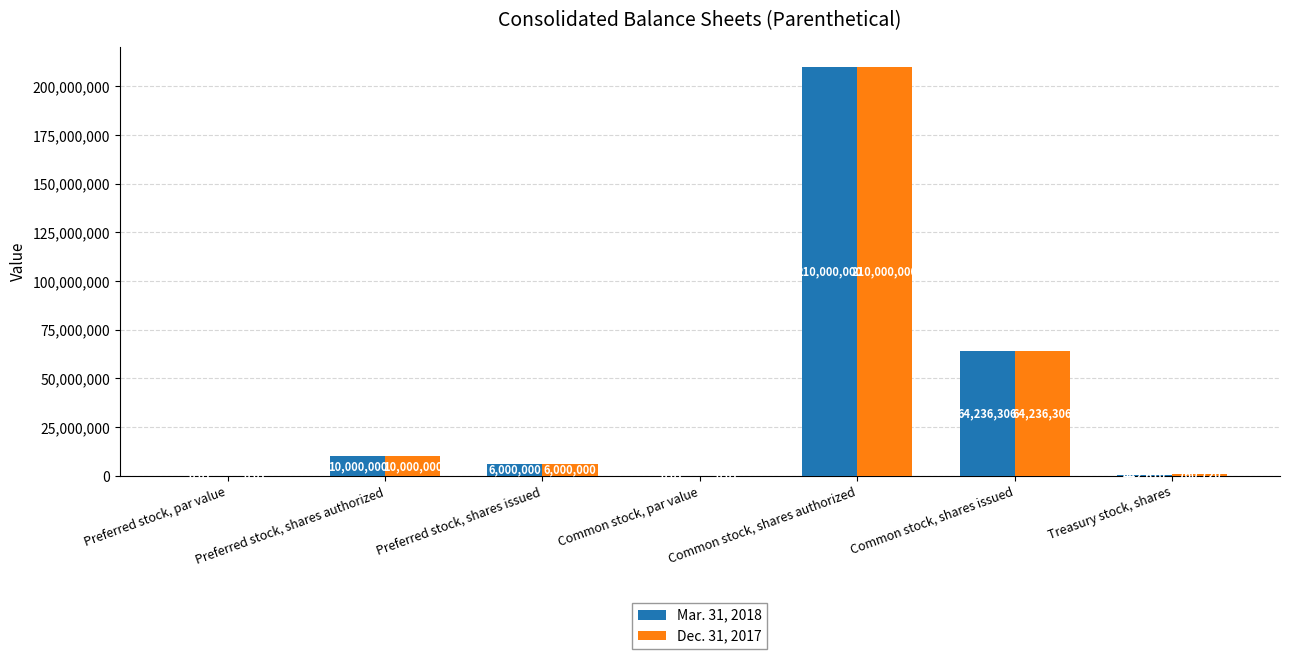

What is the total value across all series at Treasury stock, shares?

1203330.0